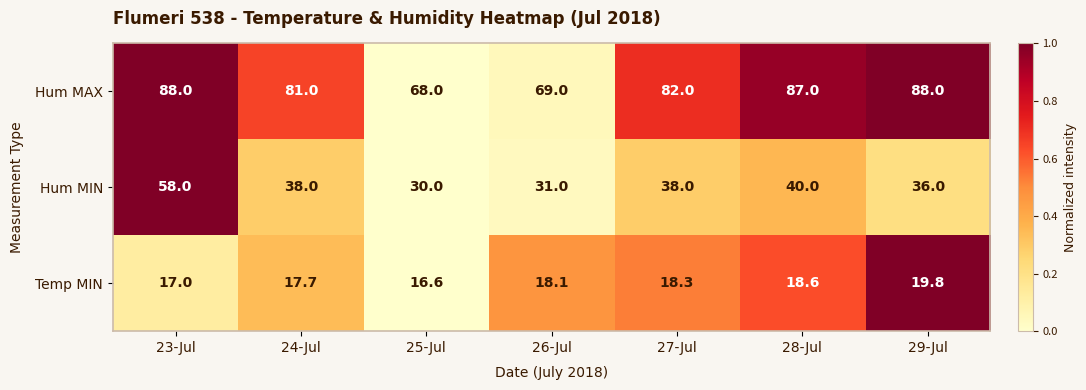

How many distinct data groups are displayed?

3